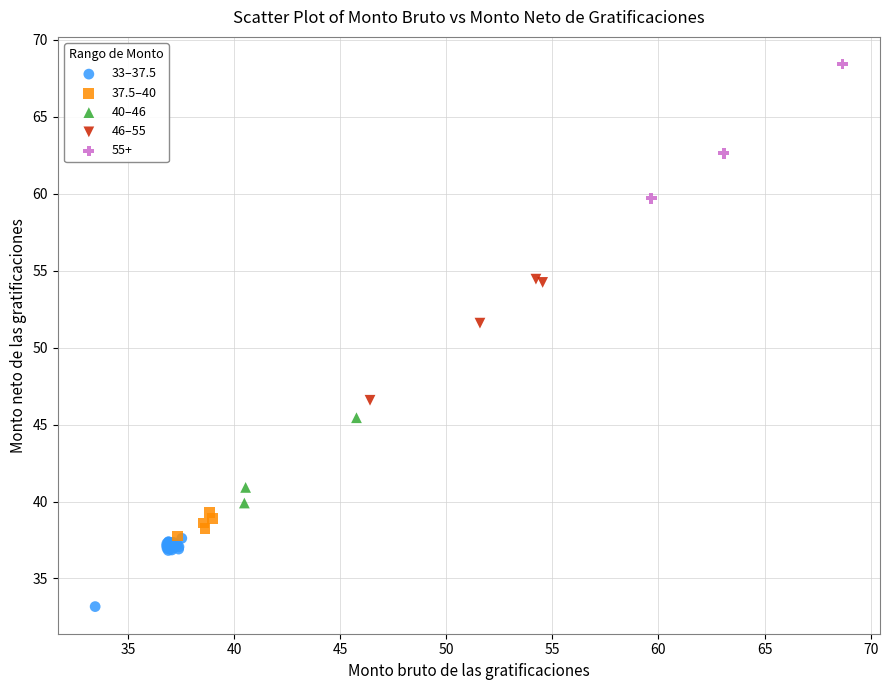

Which series contains the lowest Y value?

33–37.5